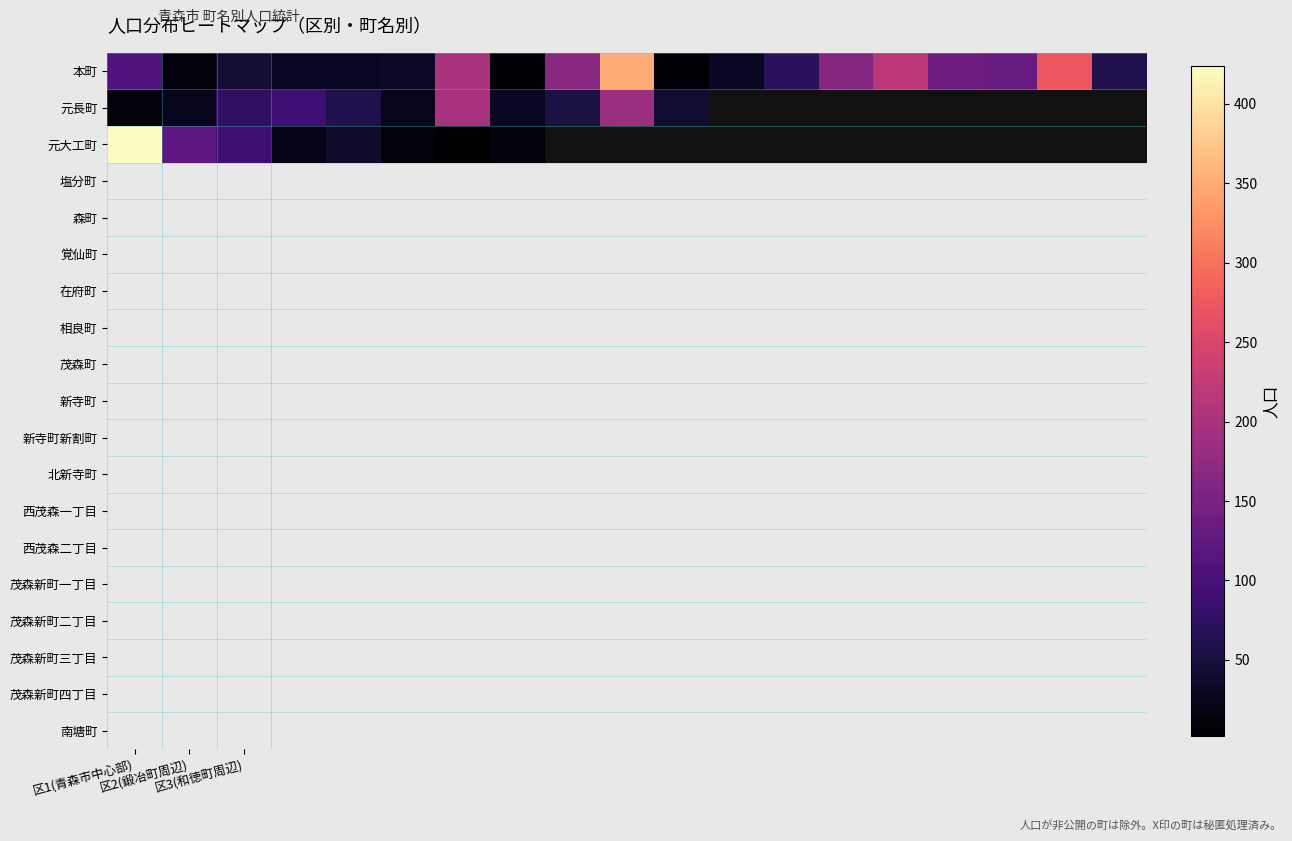

Between 5 and 4, which is larger?

5